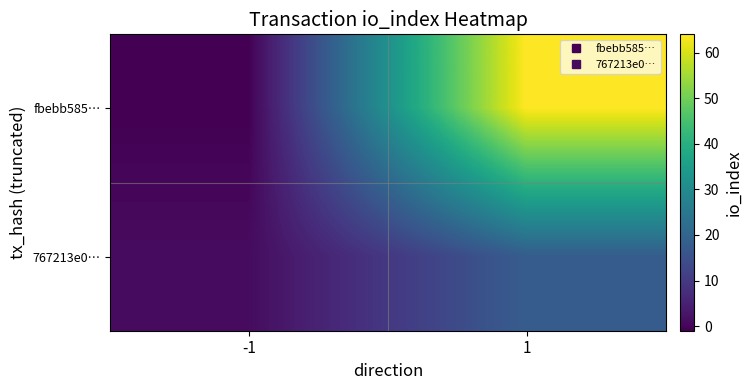

How many categories are shown in the chart?

2